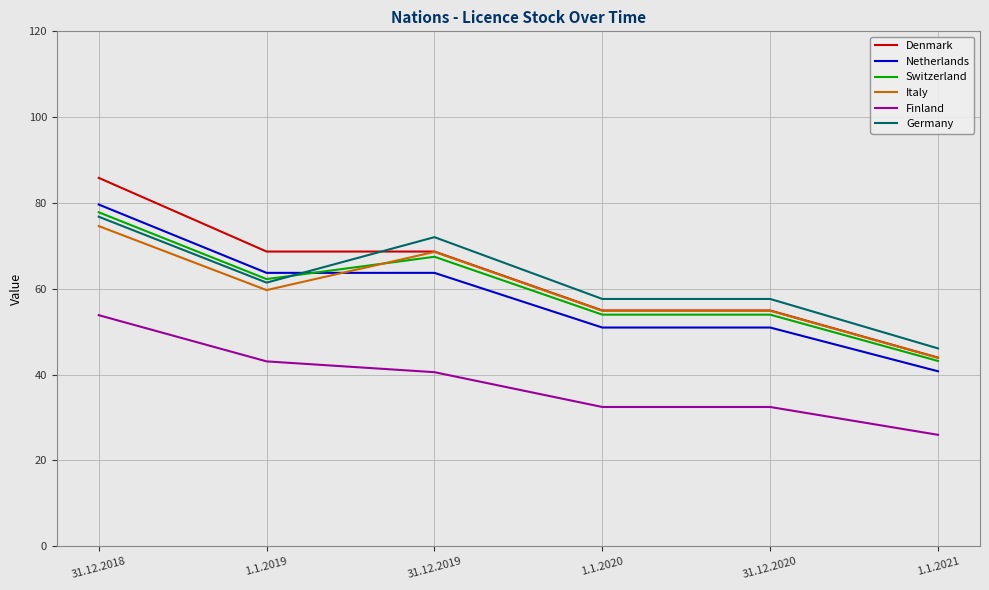

Which series changed the most between 31.12.2019 and 31.12.2020?

Germany